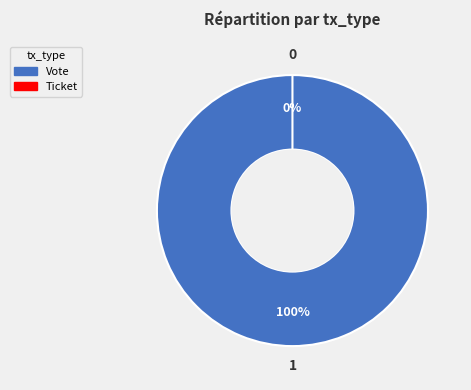

Between Ticket and Vote, which is larger?

Vote